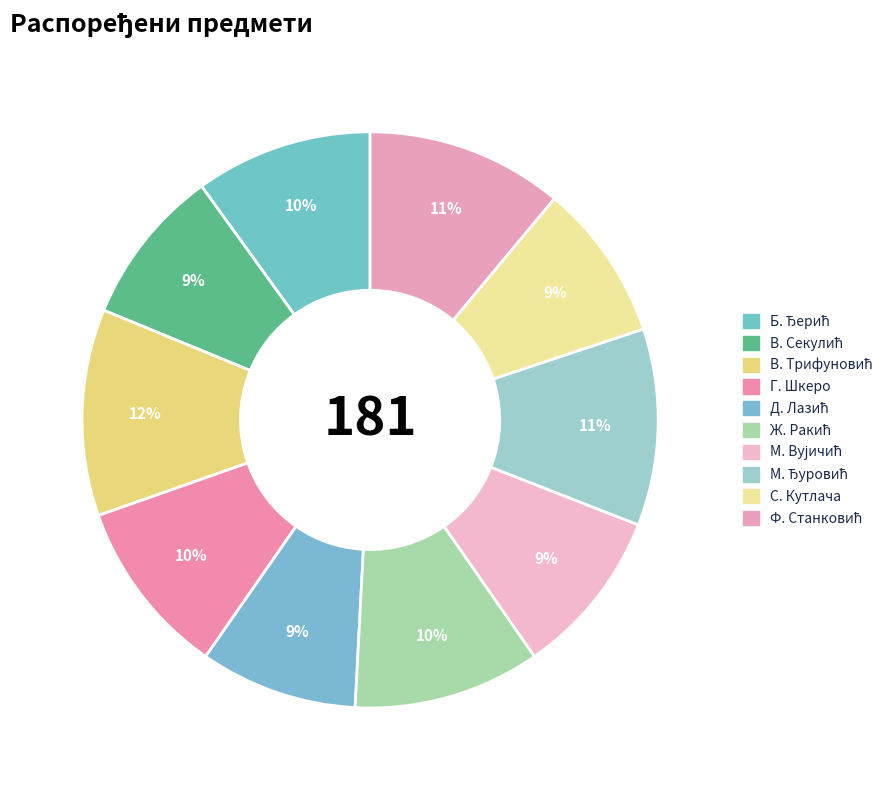

What is the largest slice in the pie chart?

Владимир (Радисав) Трифуновић